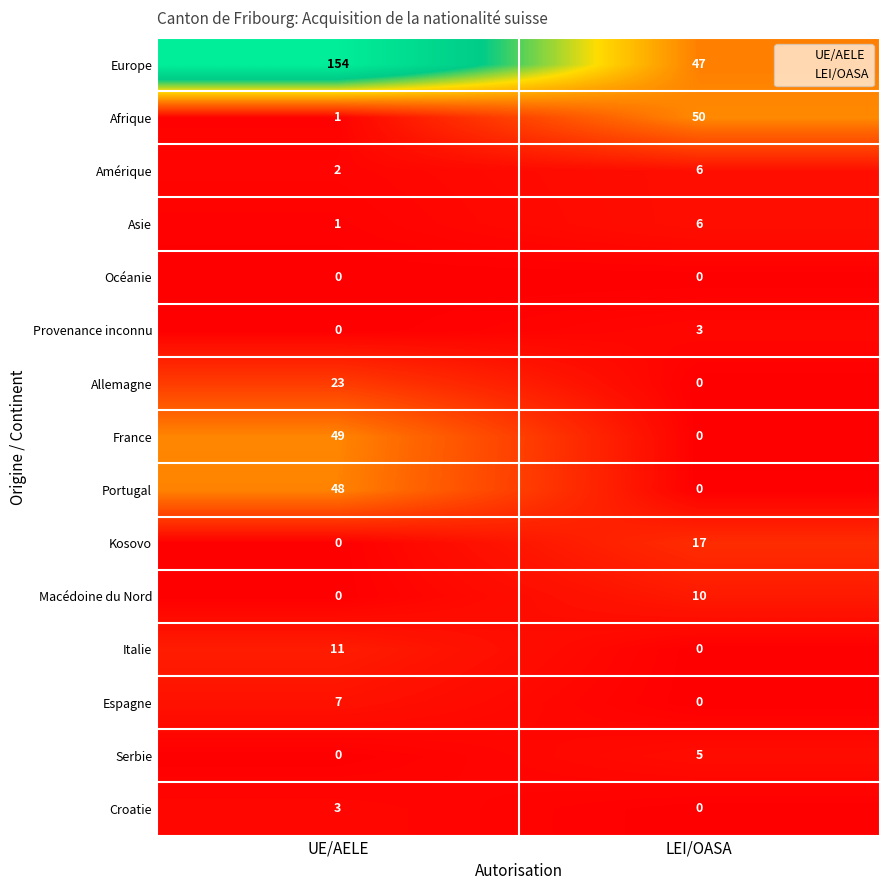

What is the spread (max minus min) of values at UE/AELE?

154